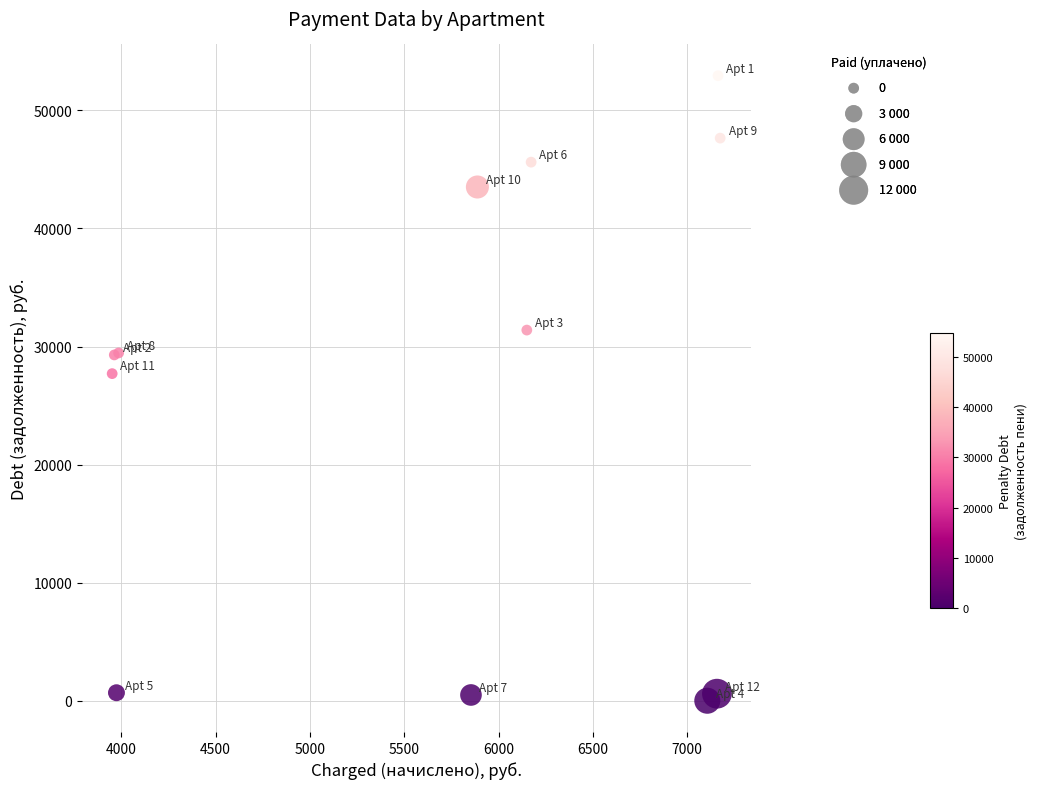

What Y value in the scatter plot is closest to 26469?

27705.4